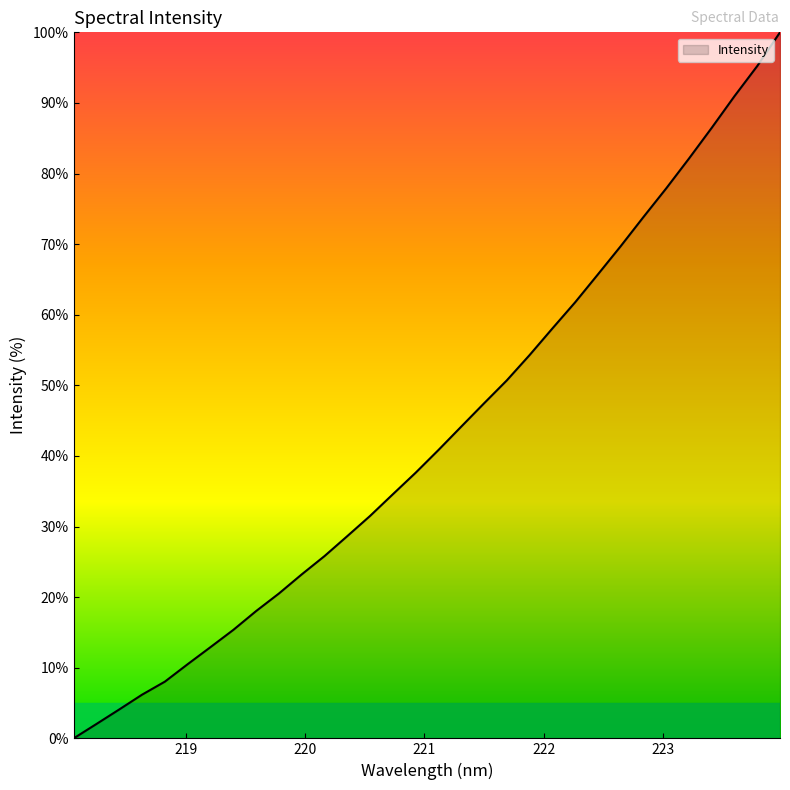

What is the average value?

43.1